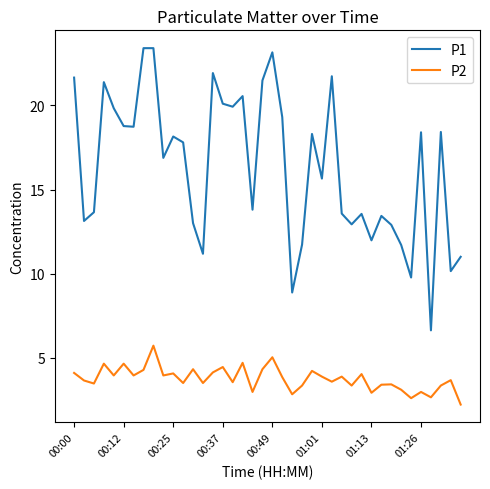

True or false: P1 and P2 cross at least once.

False